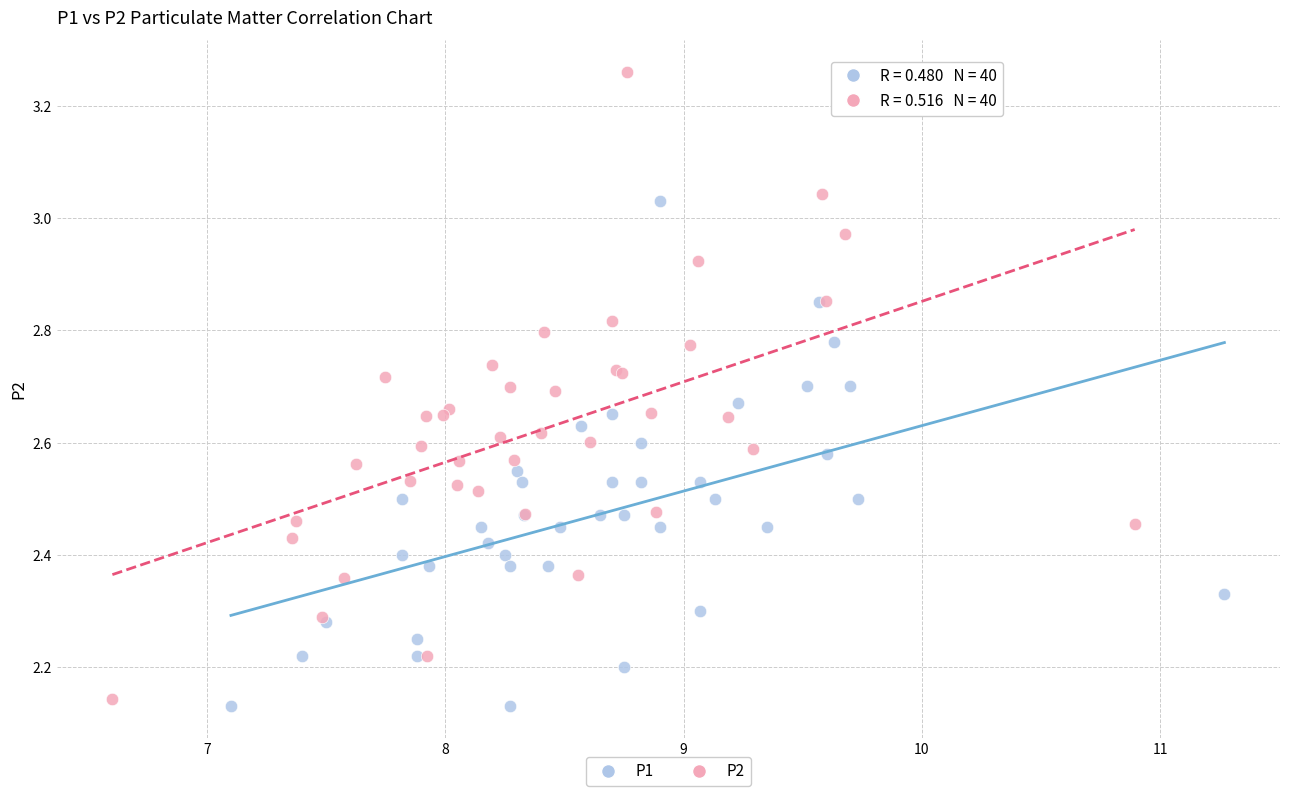

Which series contains the highest Y value?

P2